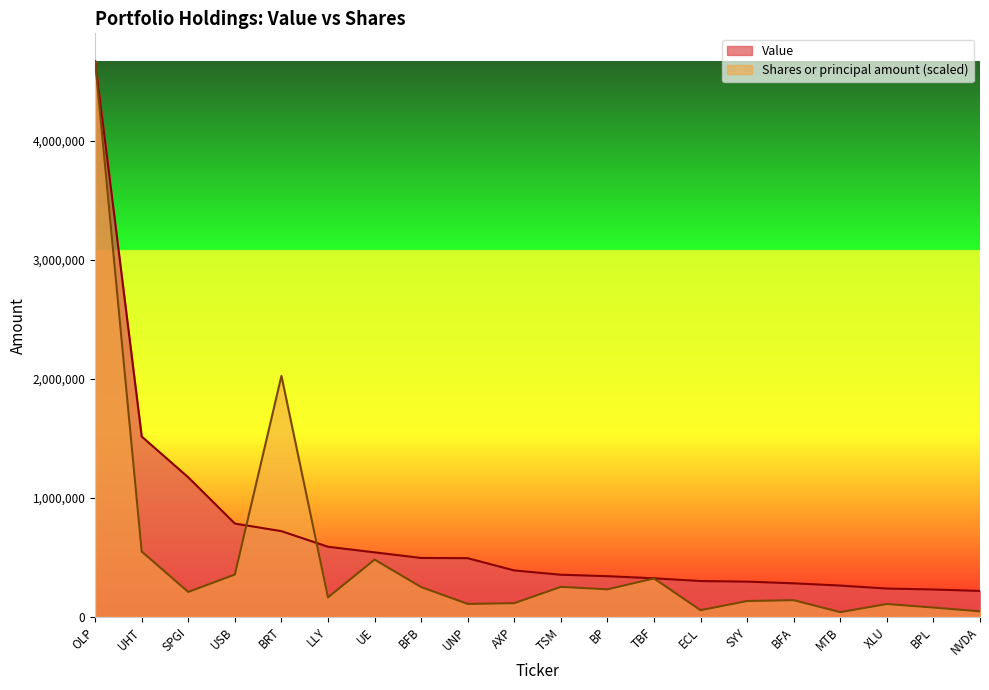

Reading right to left, extract all data points from this chart.

Value: 218000.0	230000.0	238000.0	263000.0	282000.0	296000.0	301000.0	324000.0	342000.0	354000.0	390000.0	493000.0	495000.0	542000.0	589000.0	720000.0	784000.0	1172000.0	1515000.0	4669000.0
Shares or principal amount: 46724.3	78263.3	108166.9	39715.7	140173.0	133164.4	56069.2	322982.0	231495.8	252031.1	115082.1	108727.5	250535.9	481214.0	163535.2	2025056.4	355805.9	209441.9	548684.0	4669000.0